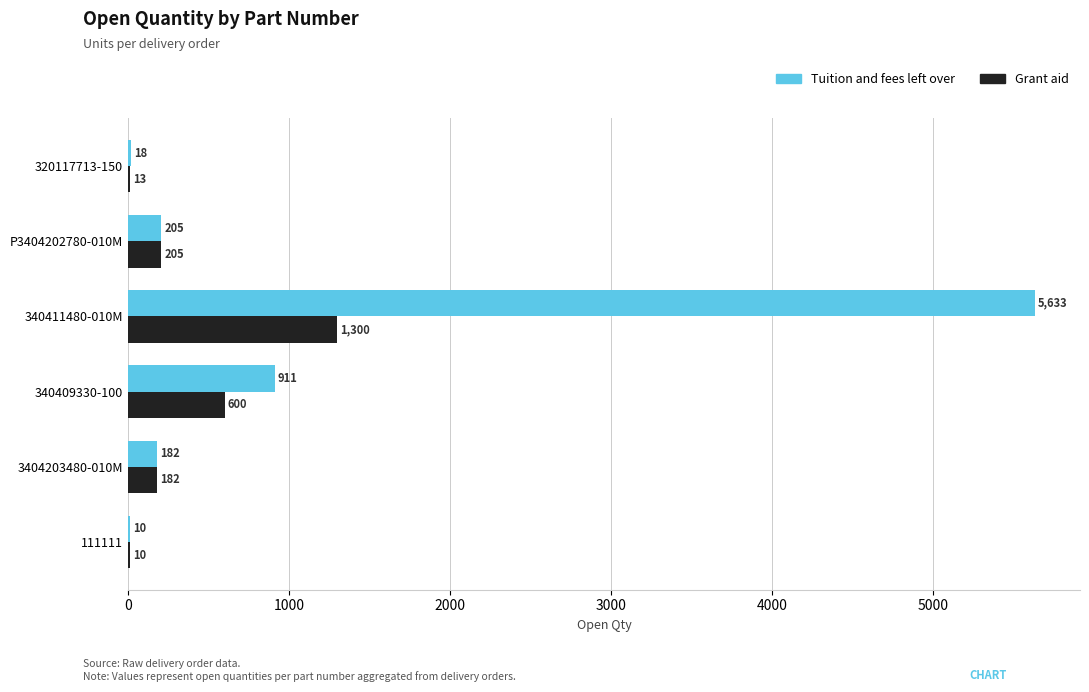

Where is Grant aid nearest to the value 655?

340409330-100